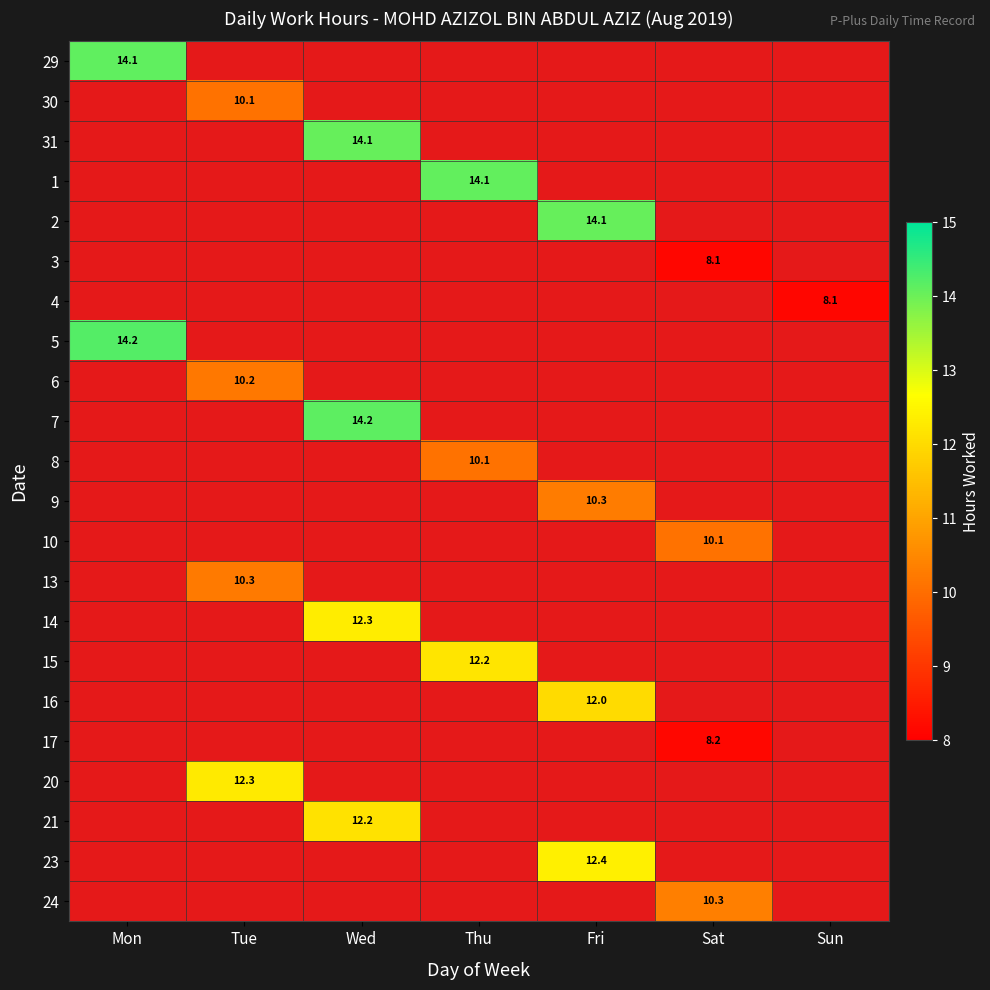

Is it true that 2 equals 14.1 at Fri?

True